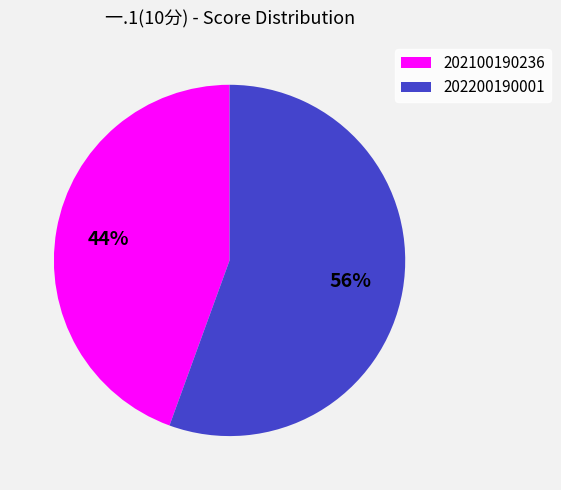

Between 202200190001 and 202100190236, which is larger?

202200190001